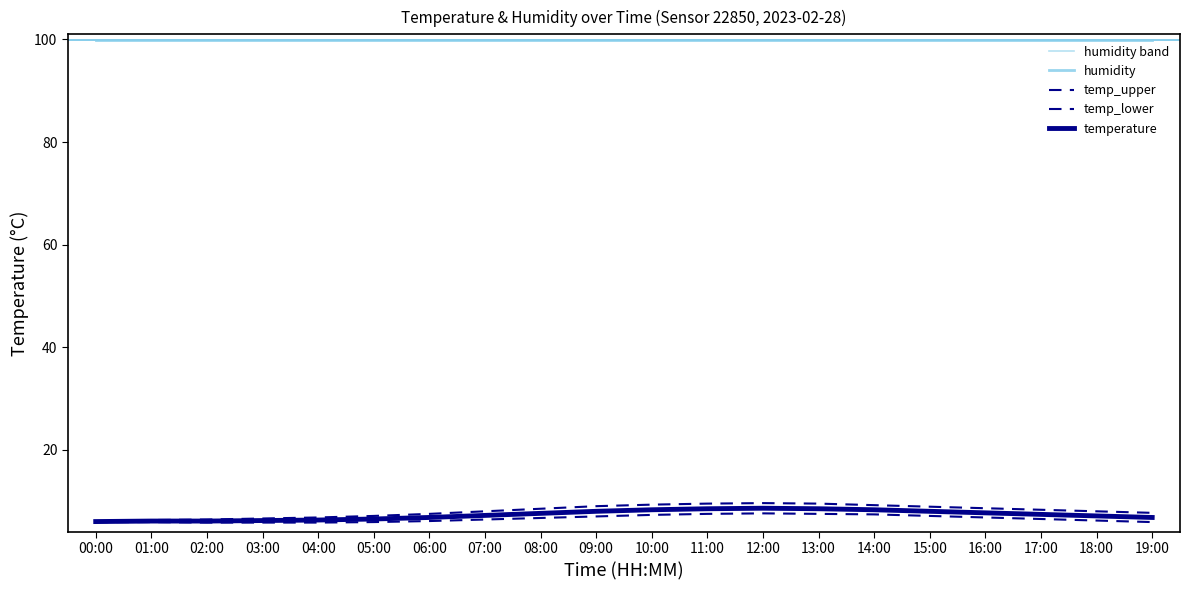

Which series changed the most between 06:00 and 12:00?

temp_upper